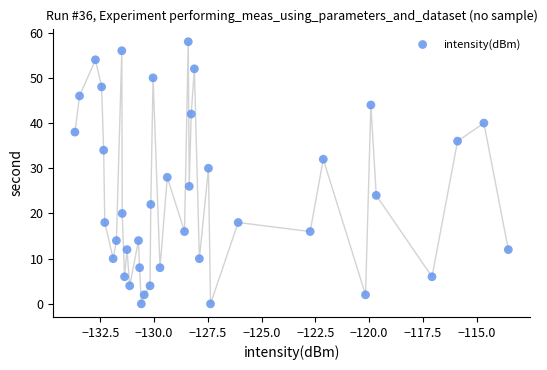

What is the range of Y values (max minus min)?

58